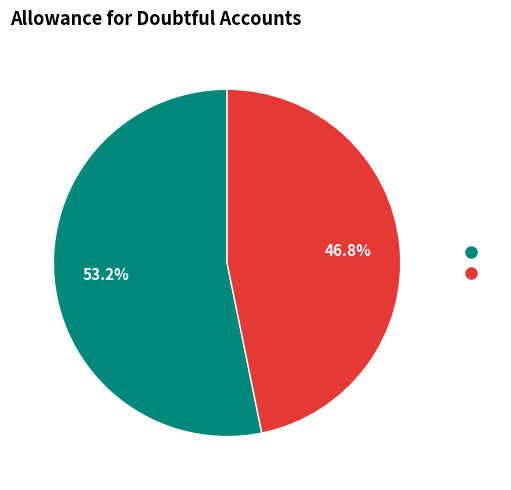

Is there a majority slice in this chart?

Yes